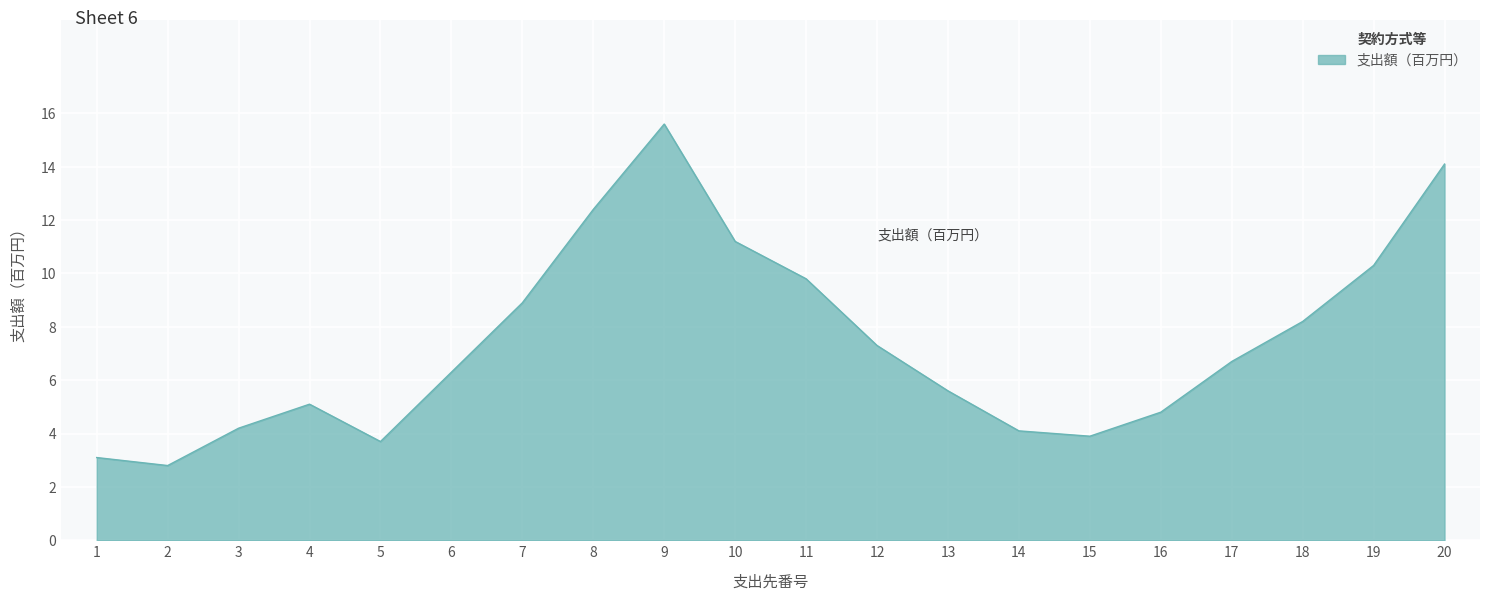

What is the minimum value shown in the chart?

2.8